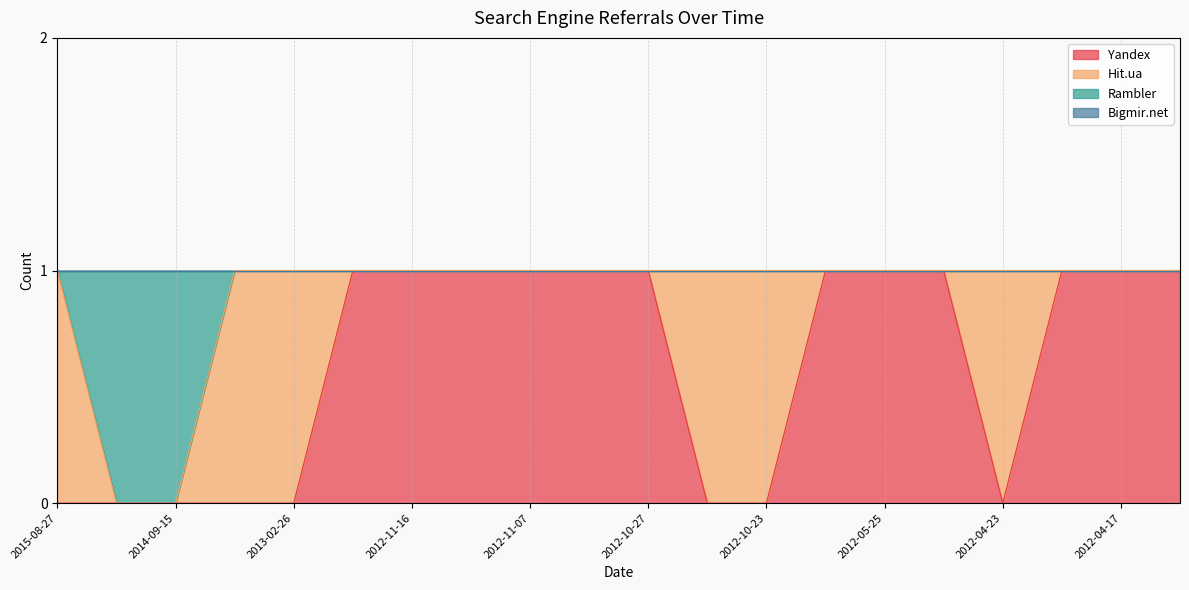

Which category has the highest value in the Rambler series?

2015-08-27